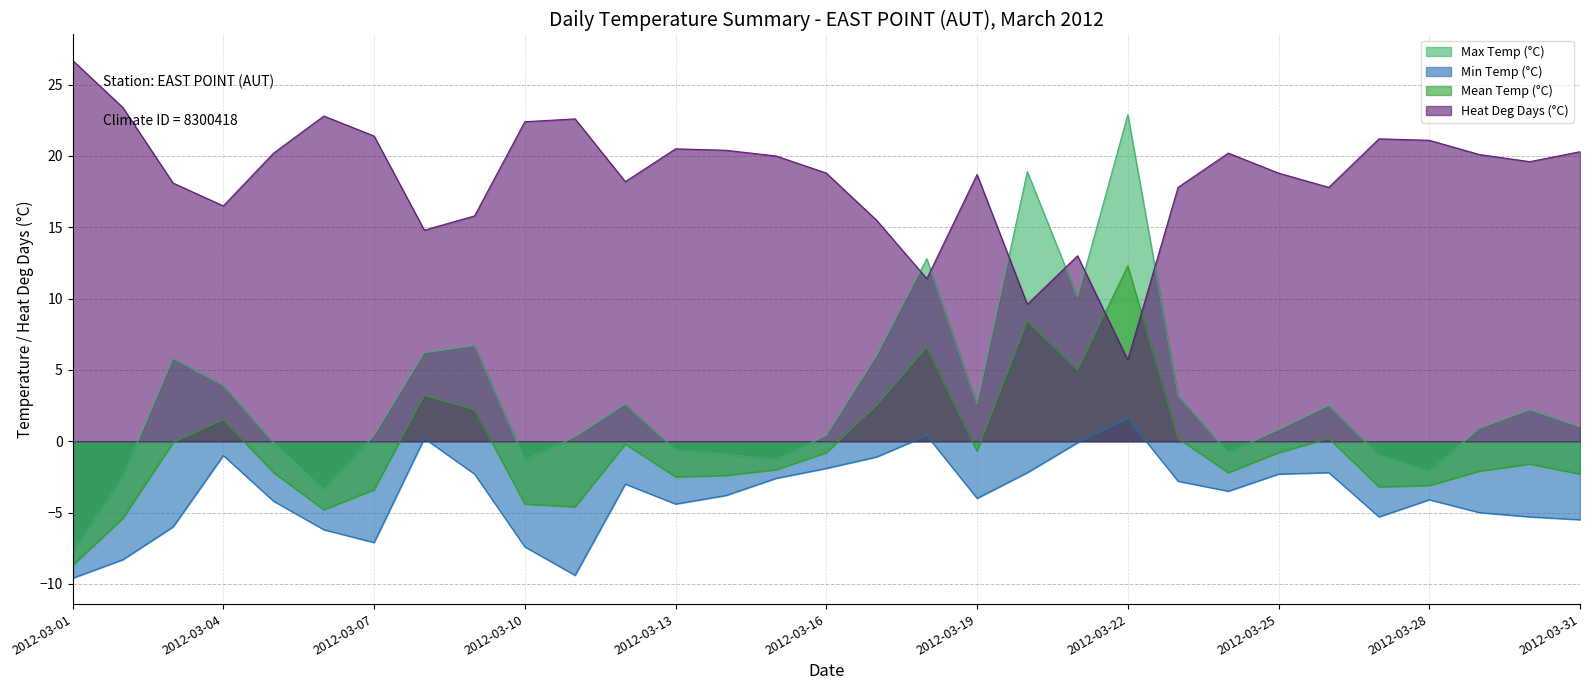

How many positive values does the Min Temp (°C) series have?

3